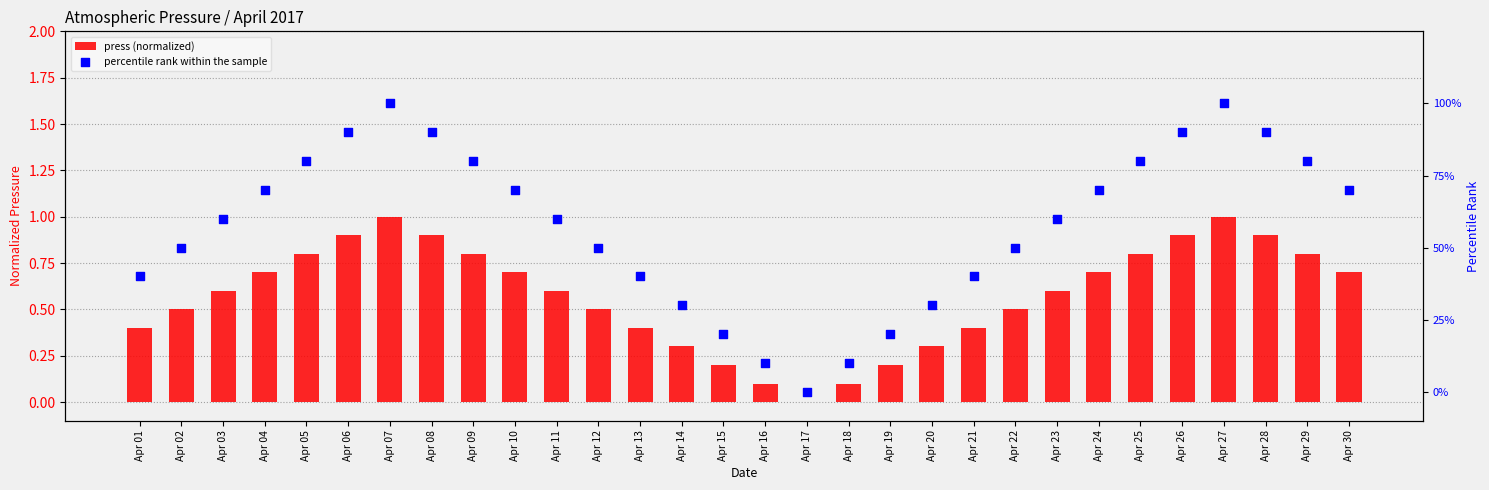

At how many categories does at least one series exceed 1?

14